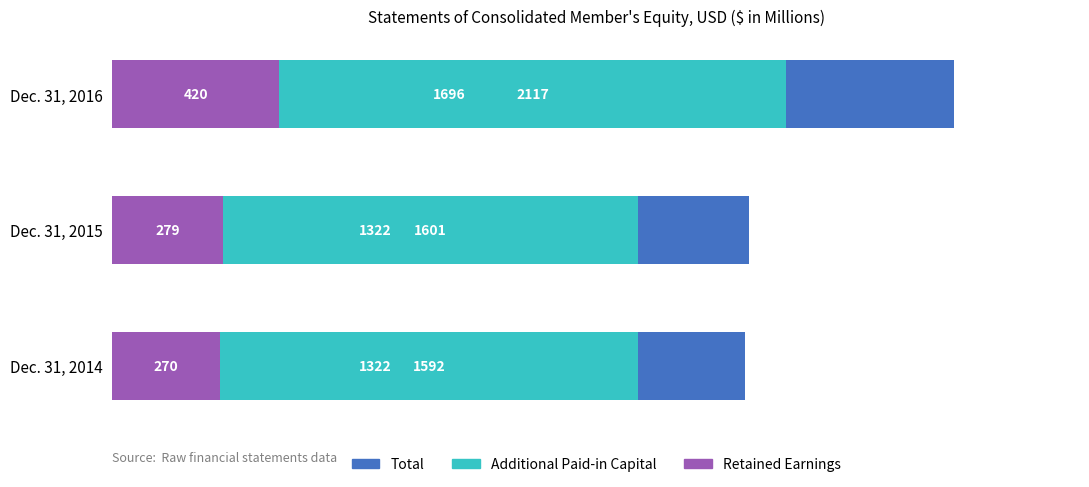

What is the difference between the highest and lowest values at Dec. 31, 2015?

1322